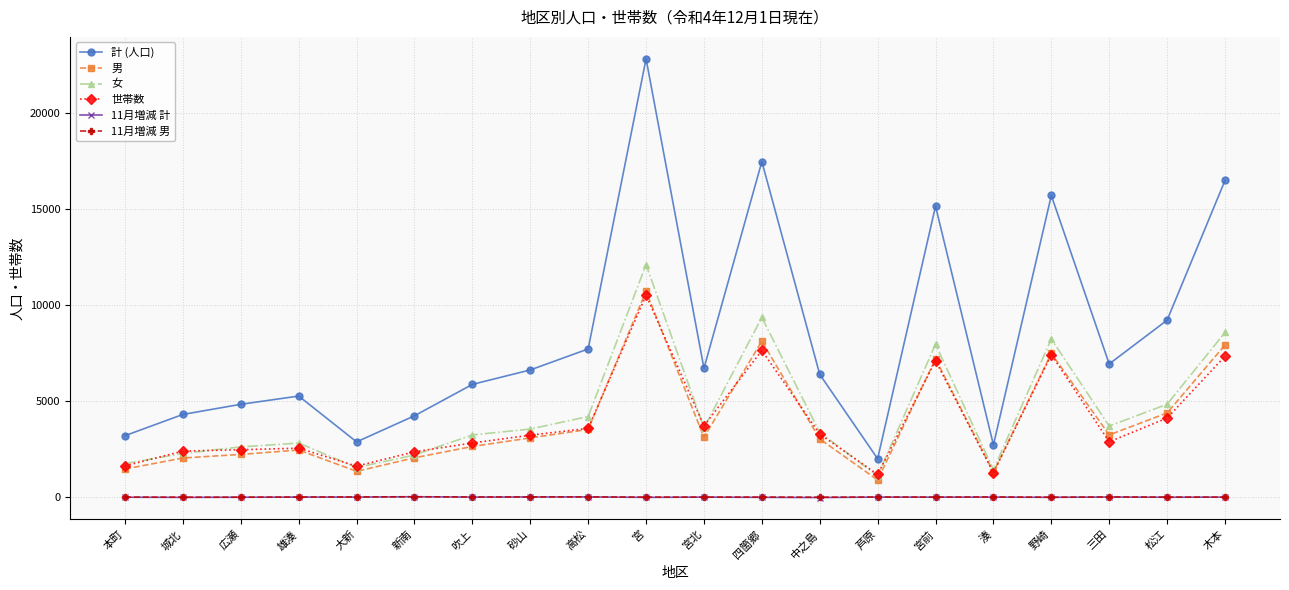

What is the difference between the maximum and minimum values in the 男 series?

9833